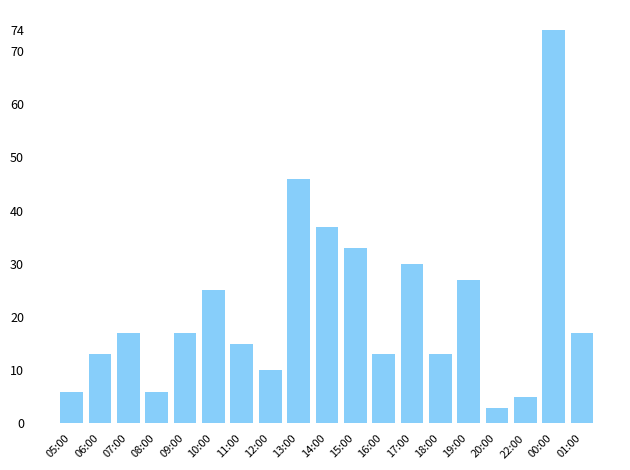

Reading right to left, extract all data points from this chart.

01:00=17	00:00=74	22:00=5	20:00=3	19:00=27	18:00=13	17:00=30	16:00=13	15:00=33	14:00=37	13:00=46	12:00=10	11:00=15	10:00=25	09:00=17	08:00=6	07:00=17	06:00=13	05:00=6